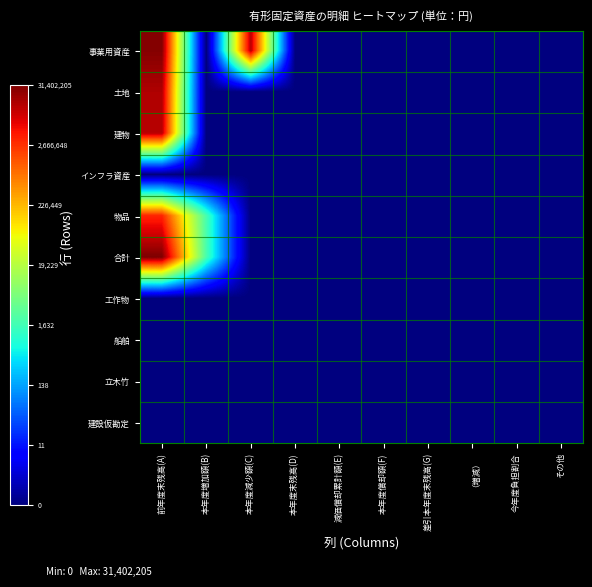

Reading left to right, what are all the values shown in this chart?

事業用資産: 前年度末残高(A)=17.1	本年度増加額(B)=0.0	本年度減少額(C)=16.4	本年度末残高(D)=0.0	減価償却累計額(E)=0.0	本年度償却額(F)=0.0	差引本年度末残高(G)=0.0	（増減）=0.0	今年度負担割合=0.0	その他=0.0
土地: 前年度末残高(A)=16.5	本年度増加額(B)=0.0	本年度減少額(C)=0.0	本年度末残高(D)=0.0	減価償却累計額(E)=0.0	本年度償却額(F)=0.0	差引本年度末残高(G)=0.0	（増減）=0.0	今年度負担割合=0.0	その他=0.0
建物: 前年度末残高(A)=16.4	本年度増加額(B)=0.0	本年度減少額(C)=0.0	本年度末残高(D)=0.0	減価償却累計額(E)=0.0	本年度償却額(F)=0.0	差引本年度末残高(G)=0.0	（増減）=0.0	今年度負担割合=0.0	その他=0.0
インフラ資産: 前年度末残高(A)=0.0	本年度増加額(B)=0.0	本年度減少額(C)=0.0	本年度末残高(D)=0.0	減価償却累計額(E)=0.0	本年度償却額(F)=0.0	差引本年度末残高(G)=0.0	（増減）=0.0	今年度負担割合=0.0	その他=0.0
物品: 前年度末残高(A)=15.1	本年度増加額(B)=7.5	本年度減少額(C)=0.0	本年度末残高(D)=0.0	減価償却累計額(E)=0.0	本年度償却額(F)=0.0	差引本年度末残高(G)=0.0	（増減）=0.0	今年度負担割合=0.0	その他=0.0
合計: 前年度末残高(A)=17.3	本年度増加額(B)=7.5	本年度減少額(C)=0.0	本年度末残高(D)=0.0	減価償却累計額(E)=0.0	本年度償却額(F)=0.0	差引本年度末残高(G)=0.0	（増減）=0.0	今年度負担割合=0.0	その他=0.0
工作物: 前年度末残高(A)=0.0	本年度増加額(B)=0.0	本年度減少額(C)=0.0	本年度末残高(D)=0.0	減価償却累計額(E)=0.0	本年度償却額(F)=0.0	差引本年度末残高(G)=0.0	（増減）=0.0	今年度負担割合=0.0	その他=0.0
船舶: 前年度末残高(A)=0.0	本年度増加額(B)=0.0	本年度減少額(C)=0.0	本年度末残高(D)=0.0	減価償却累計額(E)=0.0	本年度償却額(F)=0.0	差引本年度末残高(G)=0.0	（増減）=0.0	今年度負担割合=0.0	その他=0.0
立木竹: 前年度末残高(A)=0.0	本年度増加額(B)=0.0	本年度減少額(C)=0.0	本年度末残高(D)=0.0	減価償却累計額(E)=0.0	本年度償却額(F)=0.0	差引本年度末残高(G)=0.0	（増減）=0.0	今年度負担割合=0.0	その他=0.0
建設仮勘定: 前年度末残高(A)=0.0	本年度増加額(B)=0.0	本年度減少額(C)=0.0	本年度末残高(D)=0.0	減価償却累計額(E)=0.0	本年度償却額(F)=0.0	差引本年度末残高(G)=0.0	（増減）=0.0	今年度負担割合=0.0	その他=0.0